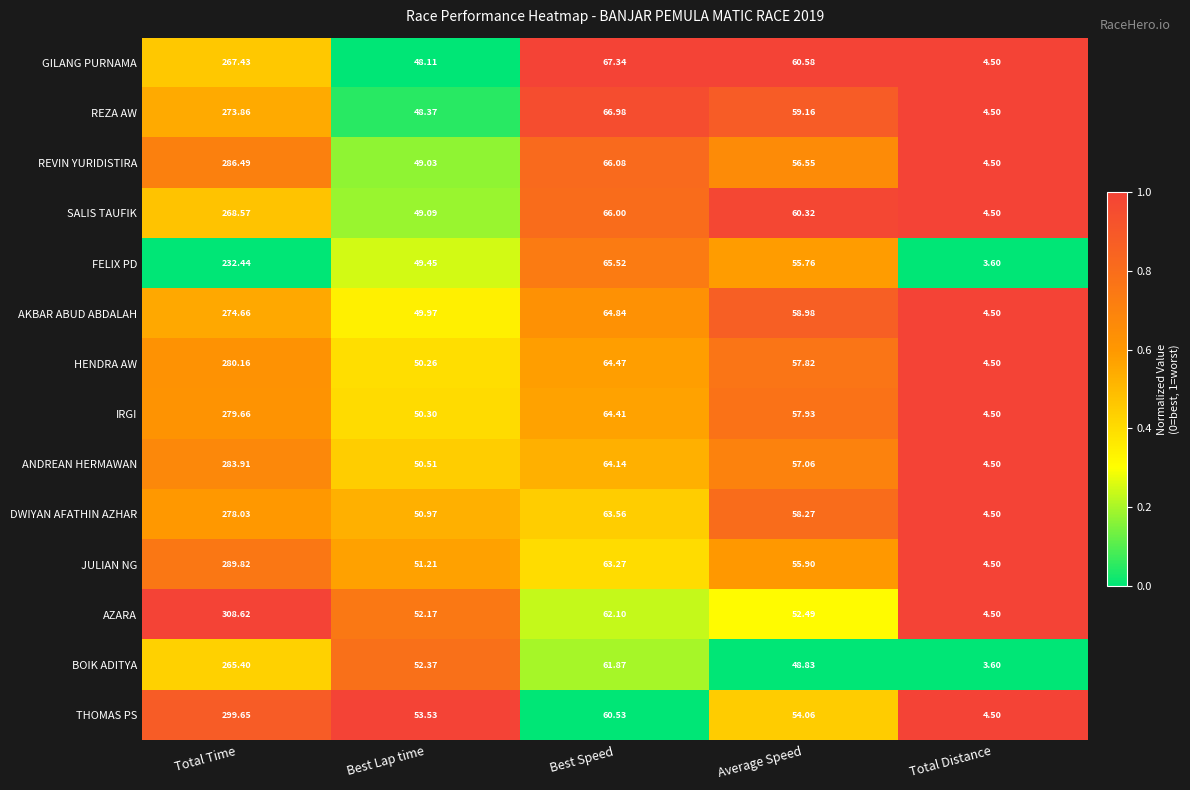

Where does the BOIK ADITYA series first go above 52?

Total Time